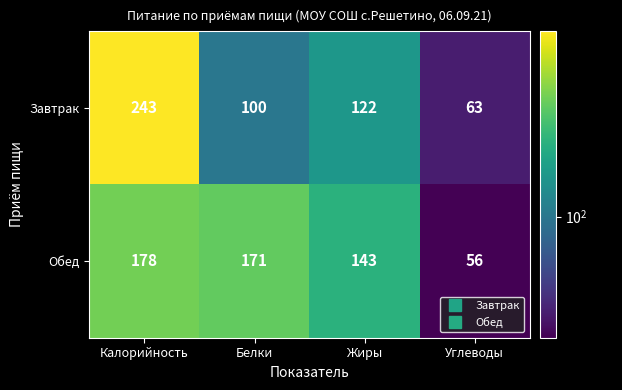

Which series has the largest total across all categories?

Обед